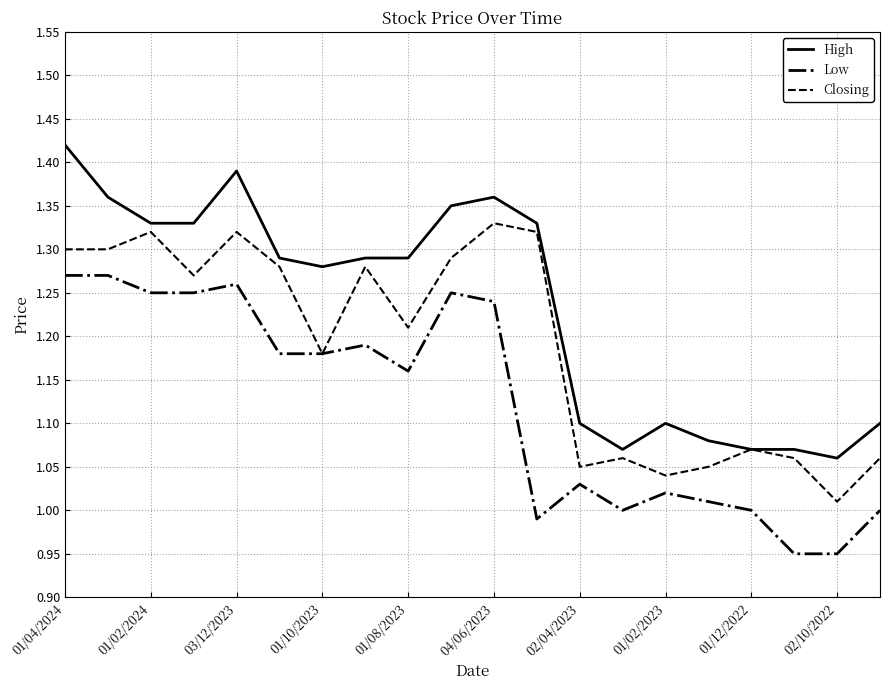

Rank the series by their average value, from lowest to highest.

Low, Closing, High